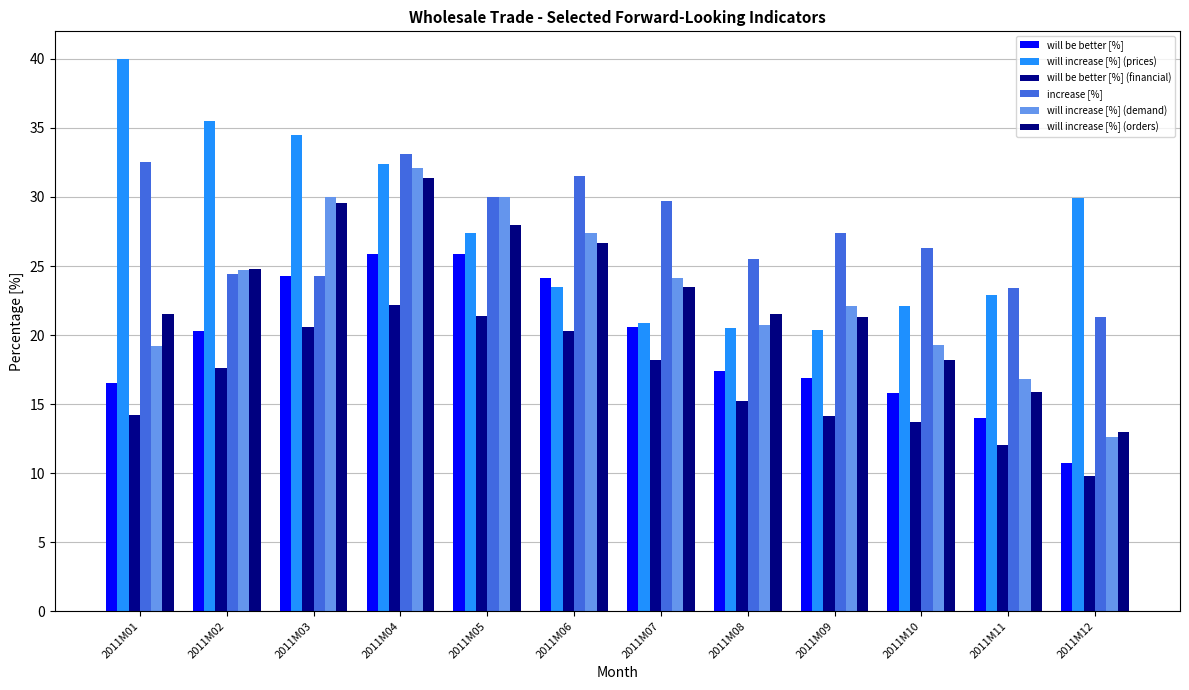

How many groups of bars are there?

12